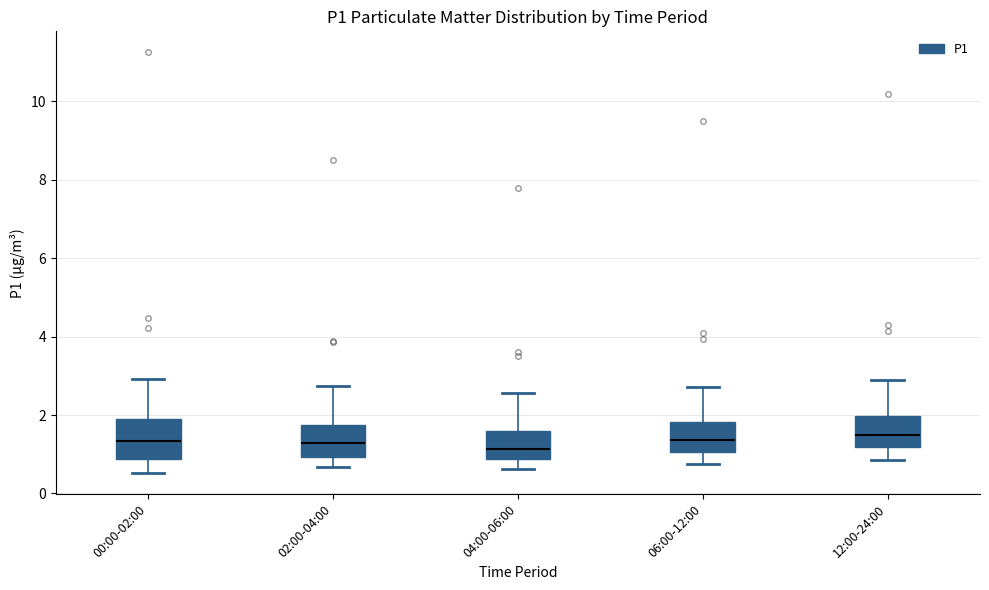

Reading left to right, transcribe this box plot: for each box, give where its median line is, the range the box spans, and where its two whiskers end, as read against the y-axis. The values are not printed on the chart, so give them approximately, as read against the axis.

00:00-02:00: median 1.4, box 0.8 to 2.0, whiskers 0.6 to 3.0
02:00-04:00: median 1.2, box 1.0 to 1.8, whiskers 0.6 to 2.8
04:00-06:00: median 1.2, box 0.8 to 1.6, whiskers 0.6 to 2.6
06:00-12:00: median 1.4, box 1.0 to 1.8, whiskers 0.8 to 2.8
12:00-24:00: median 1.6, box 1.2 to 2.0, whiskers 0.8 to 3.0